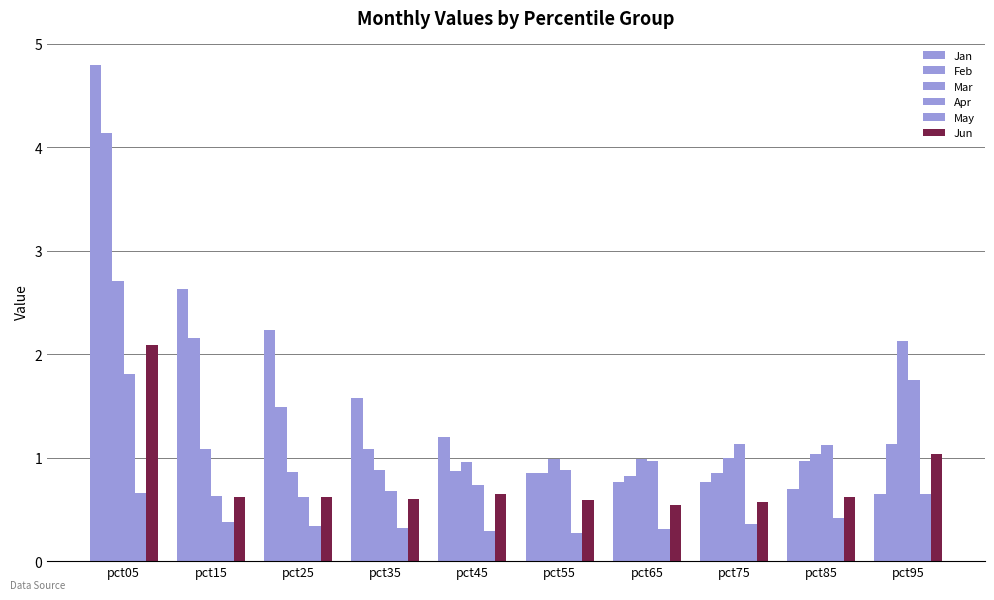

What is the minimum value for Feb?

0.8